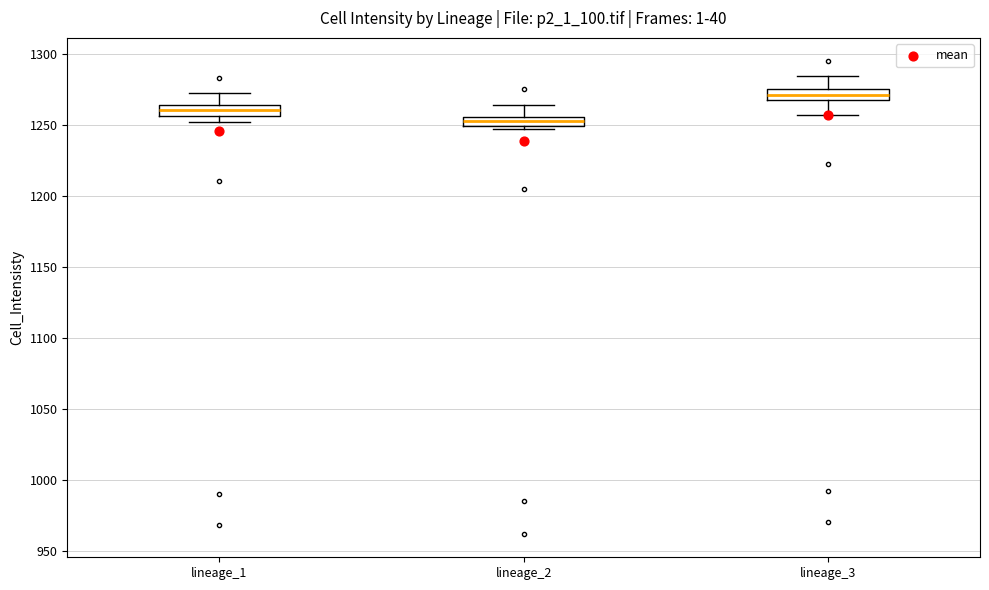

Which box has the highest median line?

lineage_3